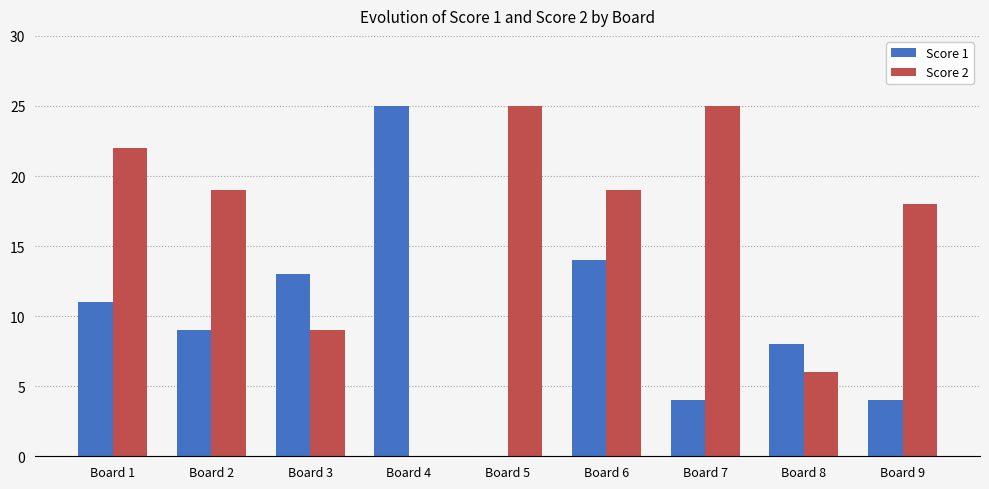

What are all the series names shown in the legend?

Score 1, Score 2